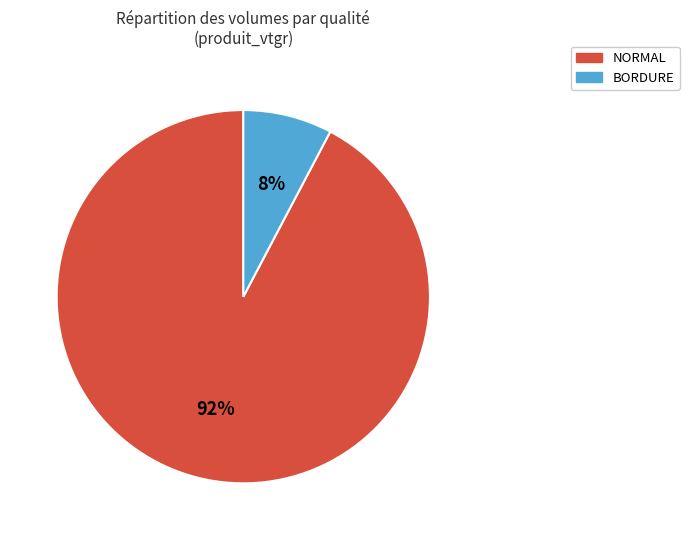

How many slices are in this pie chart?

2